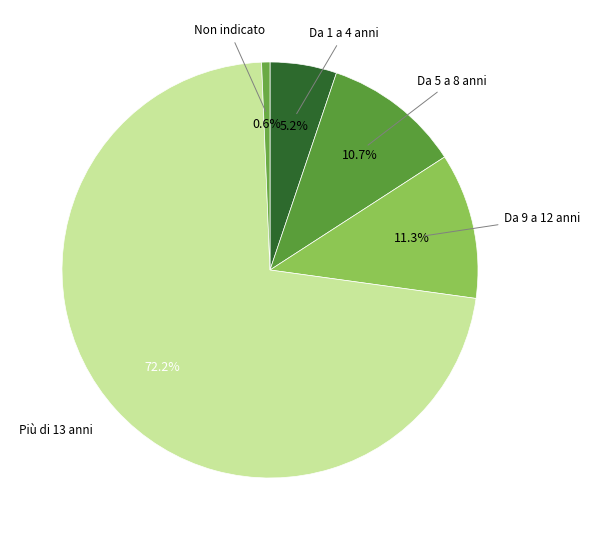

Rank the categories by value from lowest to highest.

Non indicato, Da 1 a 4 anni, Da 5 a 8 anni, Da 9 a 12 anni, Più di 13 anni